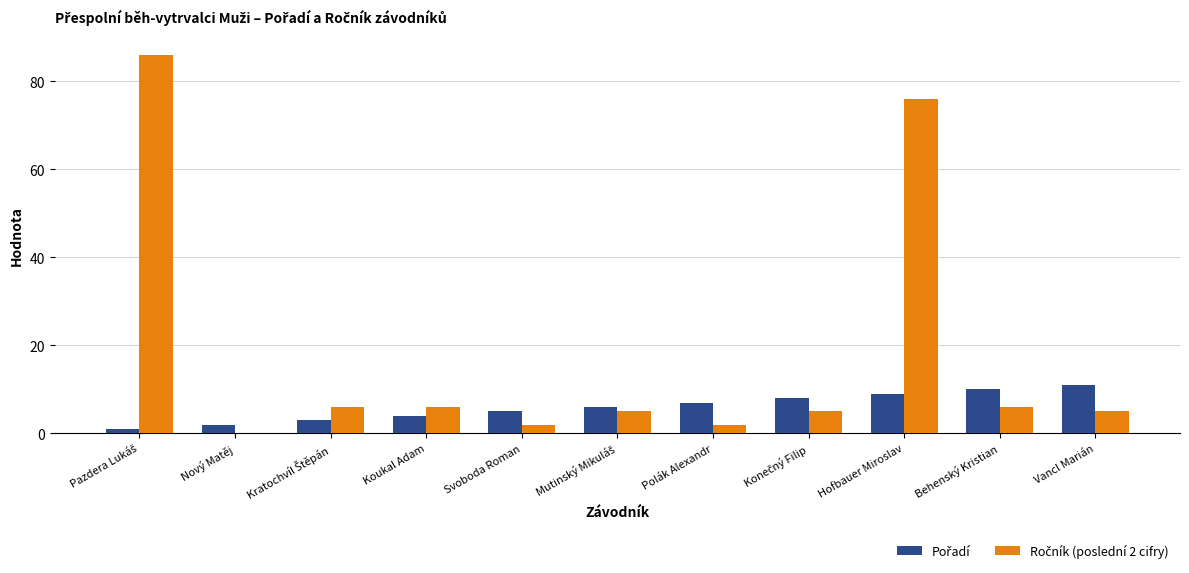

How many groups of bars are there?

11